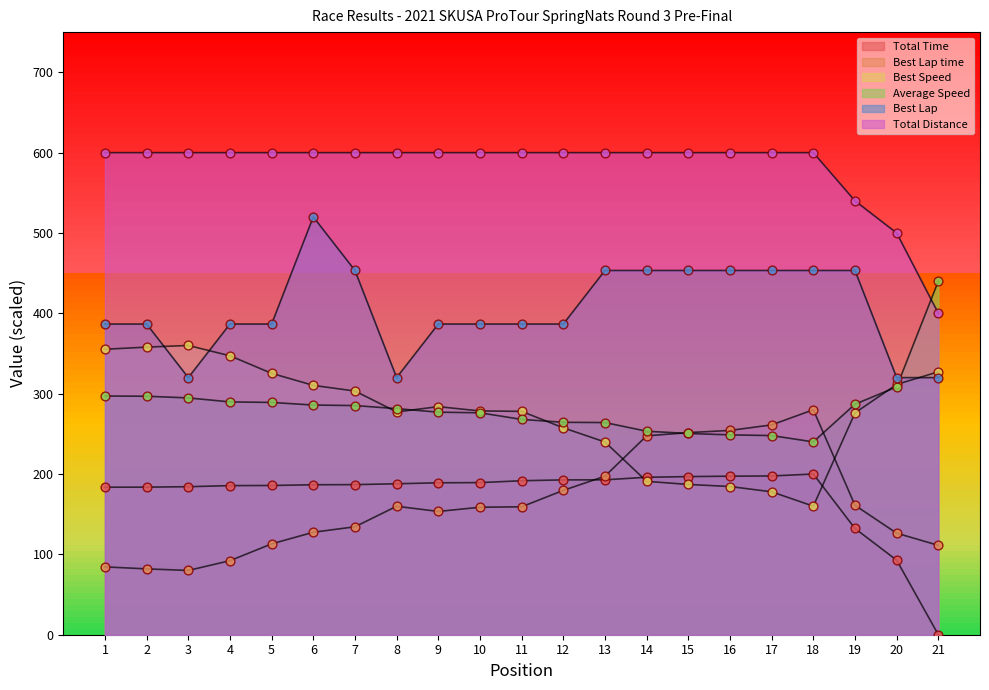

Which series has the largest total across all categories?

Total Distance